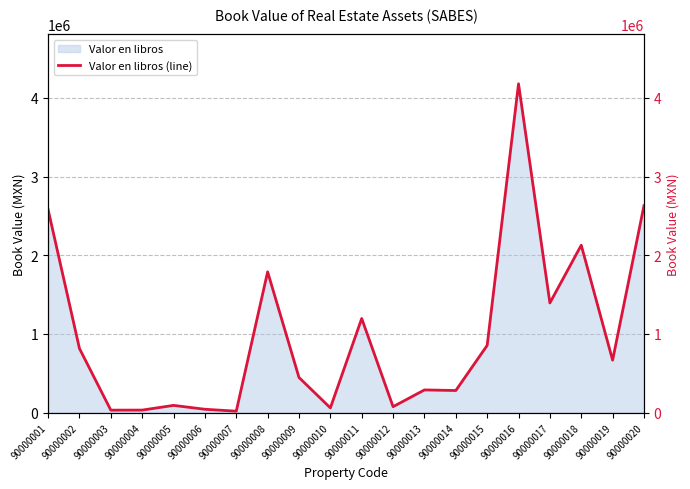

Rank the categories by value from lowest to highest.

90000007, 90000003, 90000004, 90000006, 90000010, 90000012, 90000005, 90000014, 90000013, 90000009, 90000019, 90000002, 90000015, 90000011, 90000017, 90000008, 90000018, 90000001, 90000020, 90000016